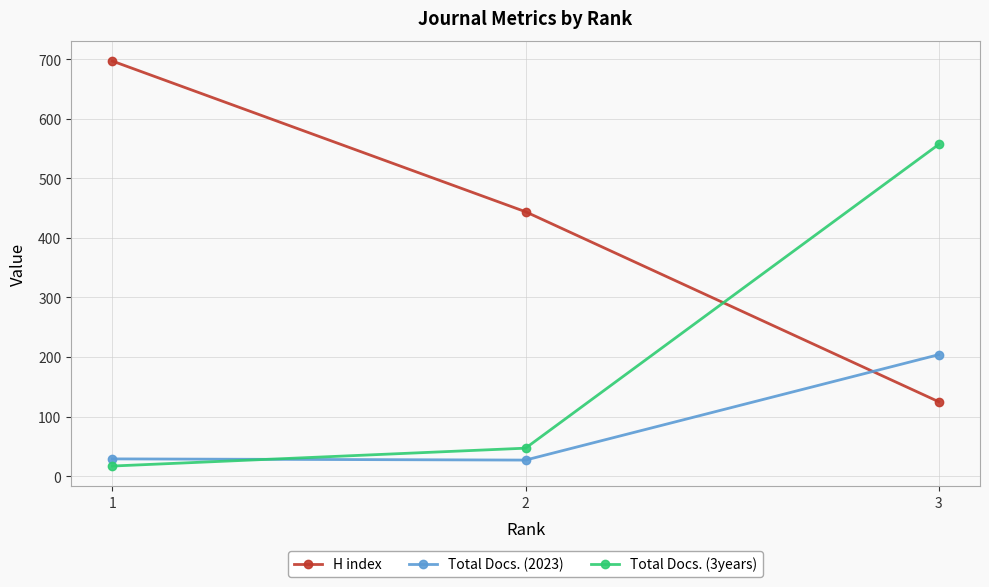

What is the minimum value for Total Docs. (2023)?

27